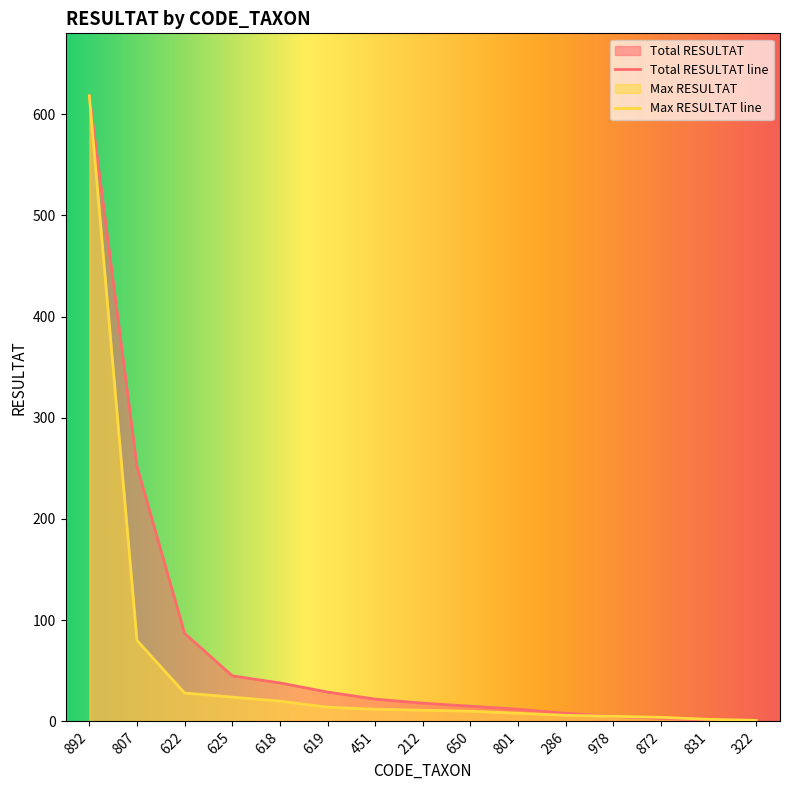

Where does the Total RESULTAT series first go above 18?

892